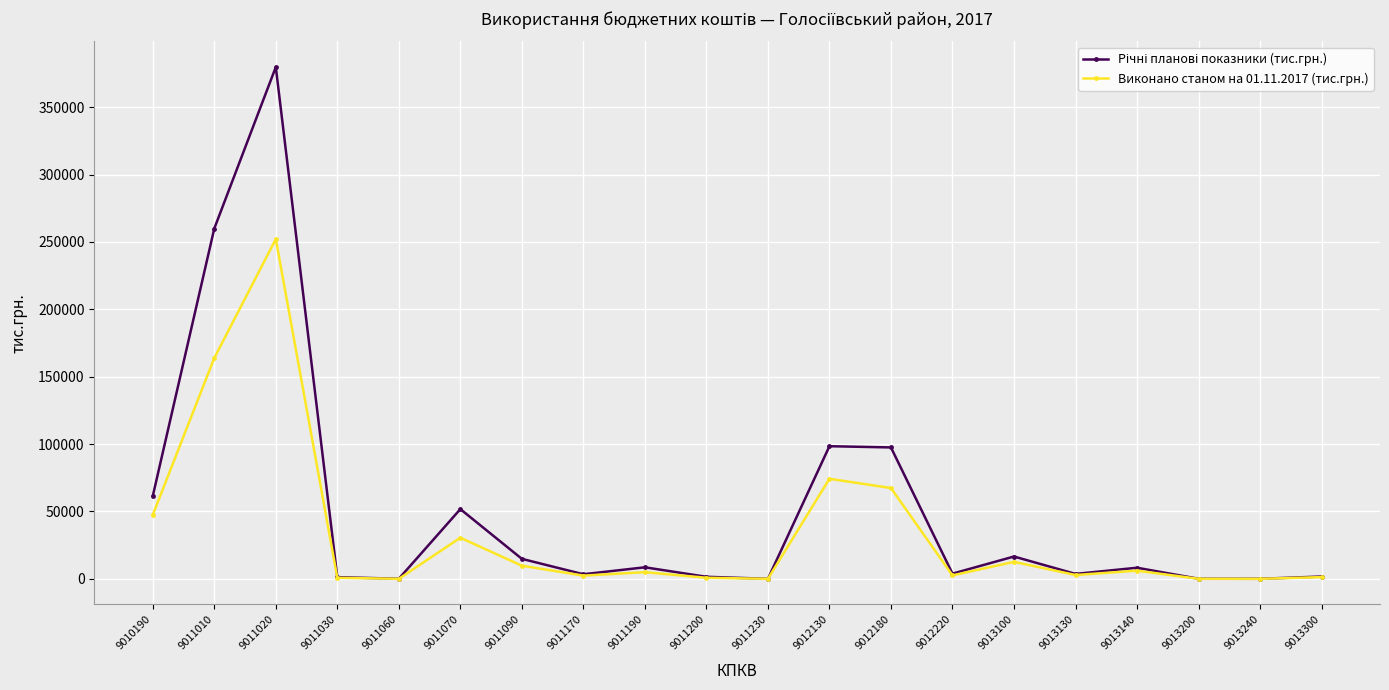

At which category does the chart reach its peak across all series?

9011020